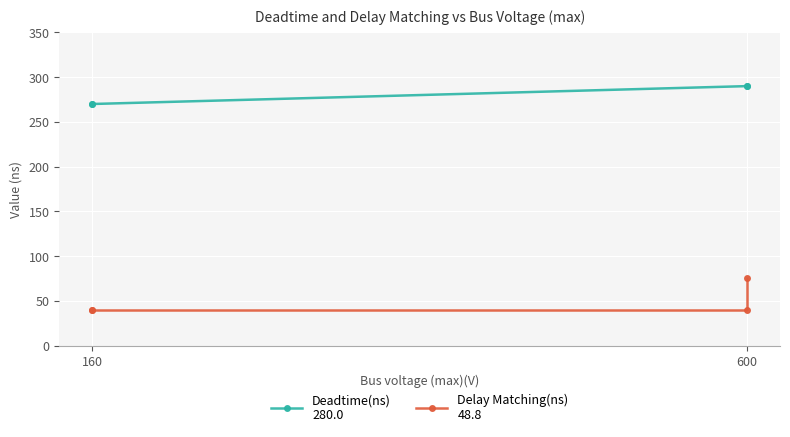

True or false: Deadtime(ns) has more than 0 interior local peaks.

False